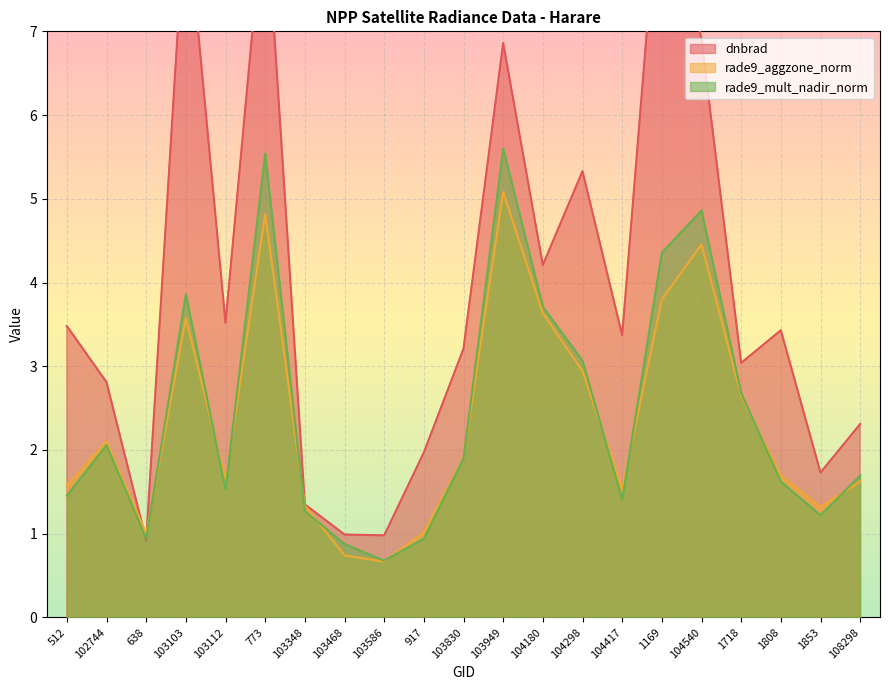

What is the approximate value of rade9_aggzone_norm at 638?

1.0